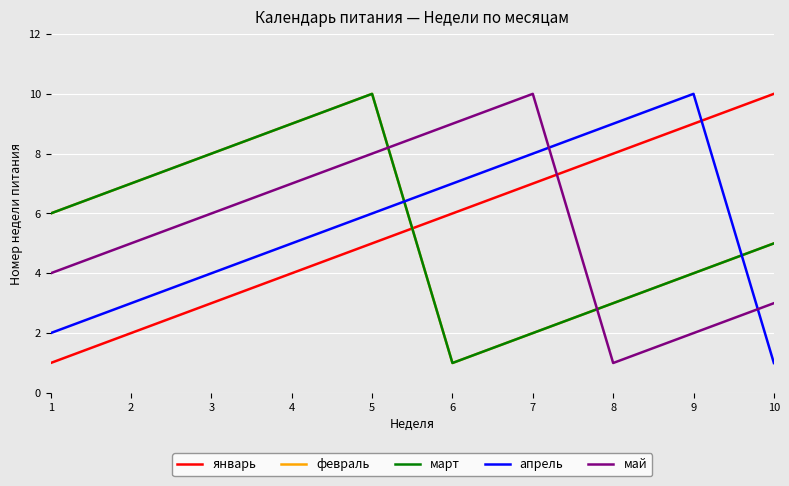

Does the chart display data point markers on the line(s)?

No